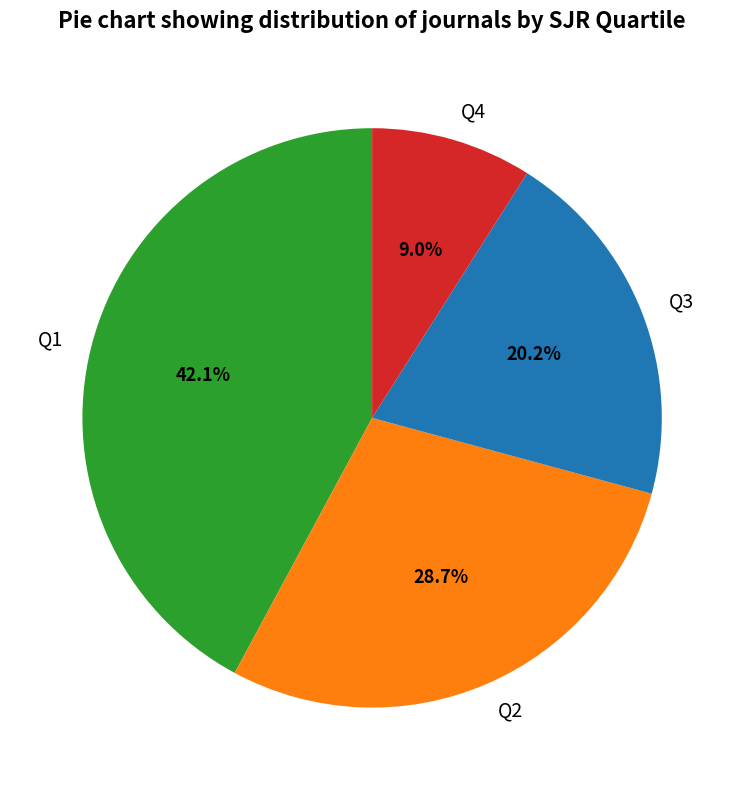

Is the sum of Q1 and Q3 greater than half?

Yes